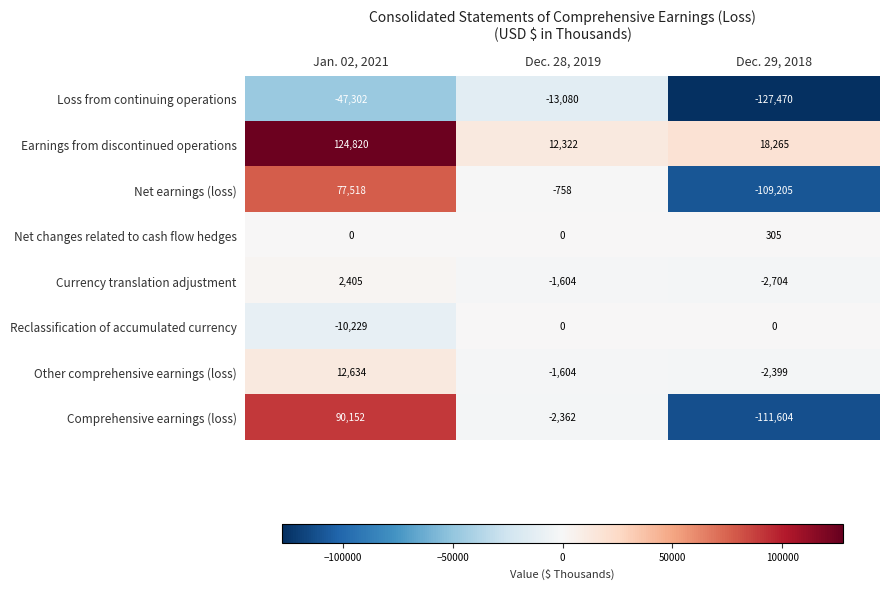

Which label corresponds to the largest value in the chart?

Jan. 02, 2021